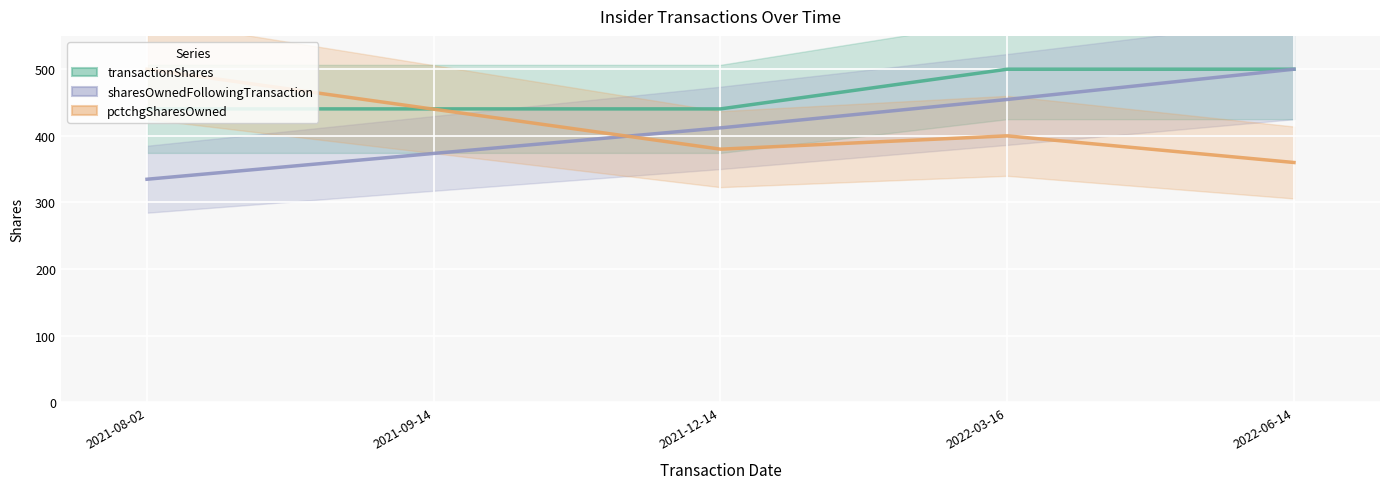

Rank the categories by sharesOwnedFollowingTransaction value from lowest to highest.

2021-08-02, 2021-09-14, 2021-12-14, 2022-03-16, 2022-06-14